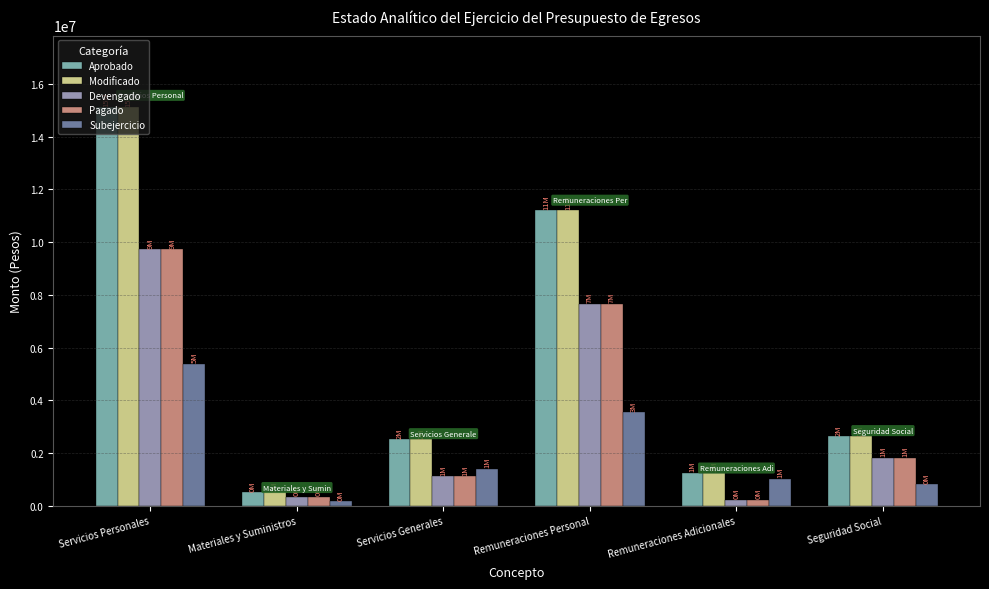

What is the greatest value displayed?

15109739